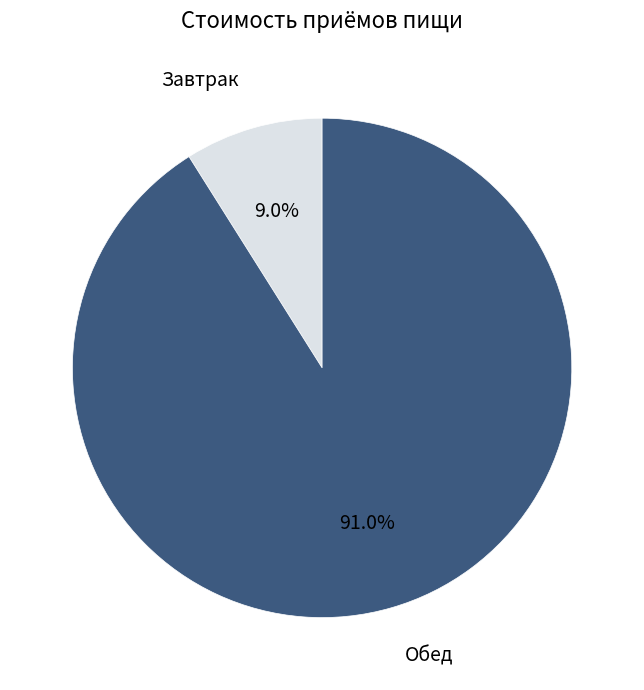

Is there any slice that represents more than half of the pie?

Yes